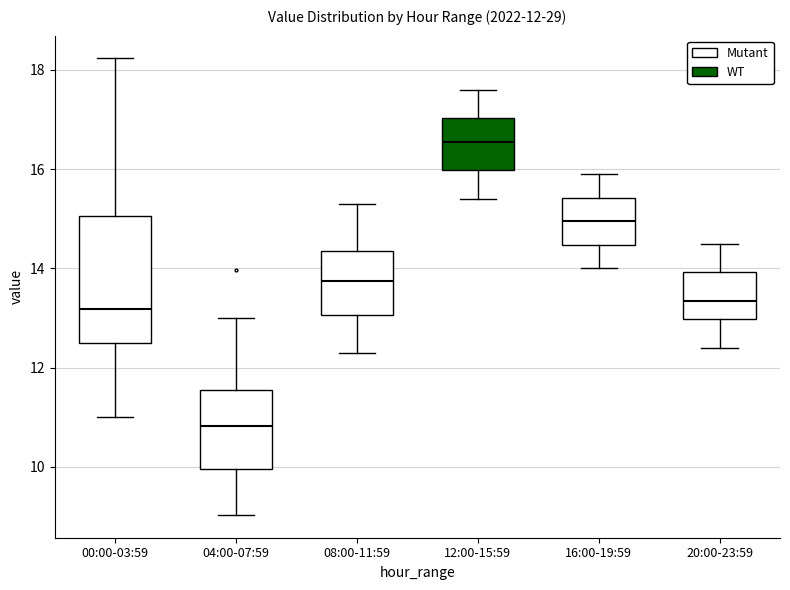

Comparing the boxes themselves (not the whiskers), which one is the tallest?

00:00-03:59